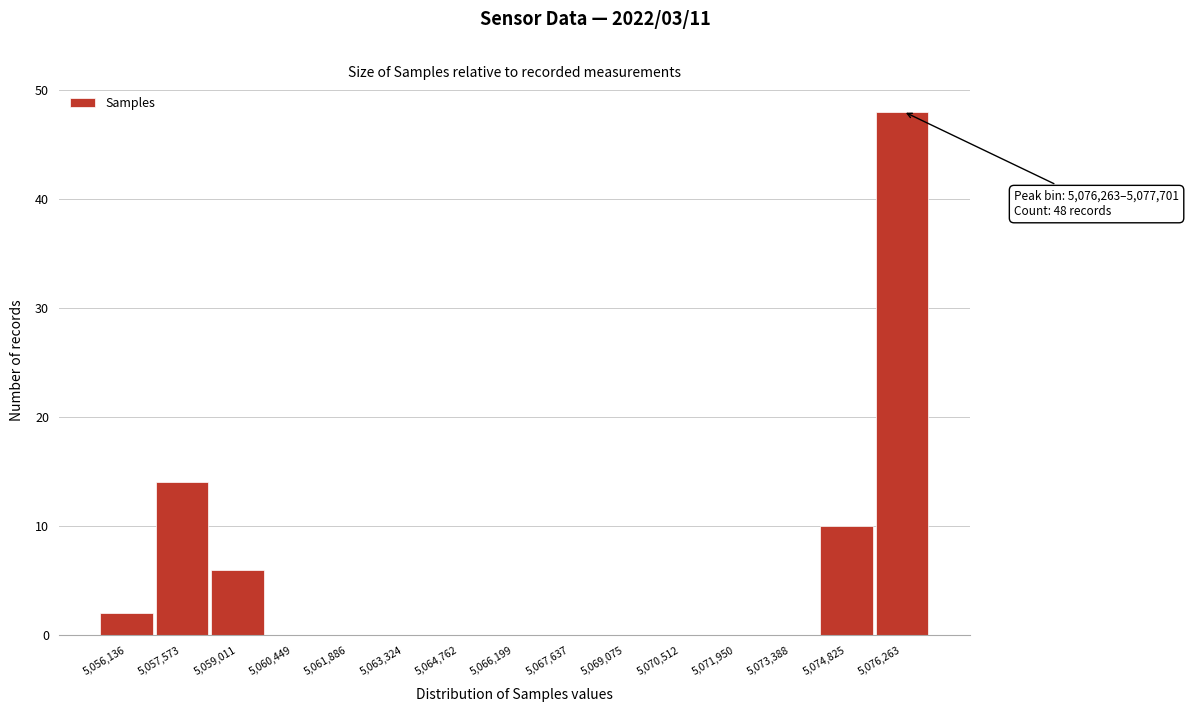

Reading left to right, transcribe all the data shown in this chart.

5,056,136=2	5,057,573=14	5,059,011=6	5,060,449=0	5,061,886=0	5,063,324=0	5,064,762=0	5,066,199=0	5,067,637=0	5,069,075=0	5,070,512=0	5,071,950=0	5,073,388=0	5,074,825=10	5,076,263=48